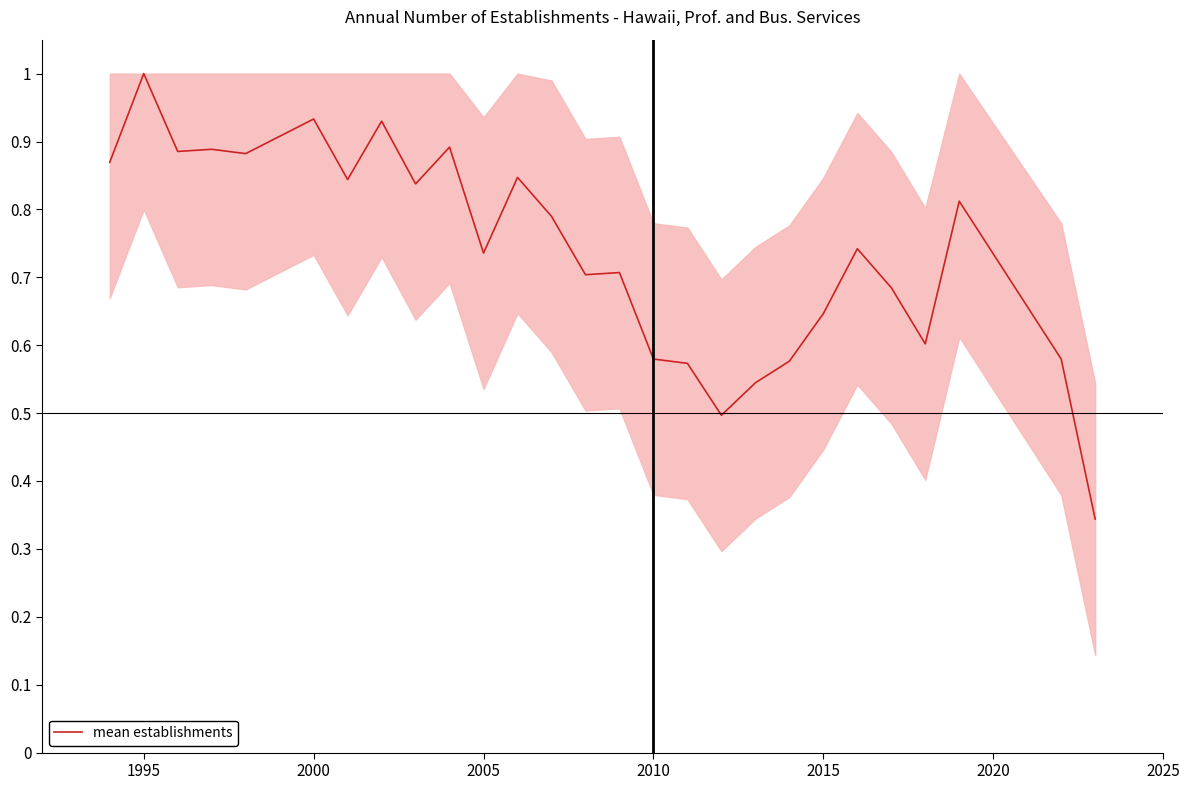

What is the maximum value shown in the chart?

1.0